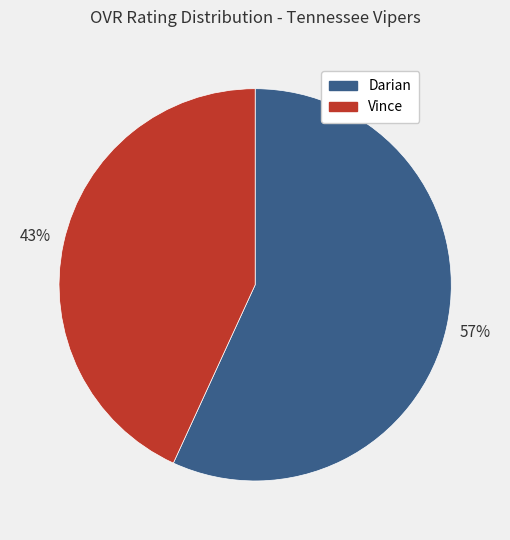

Which category has the smallest portion of the pie?

Vince